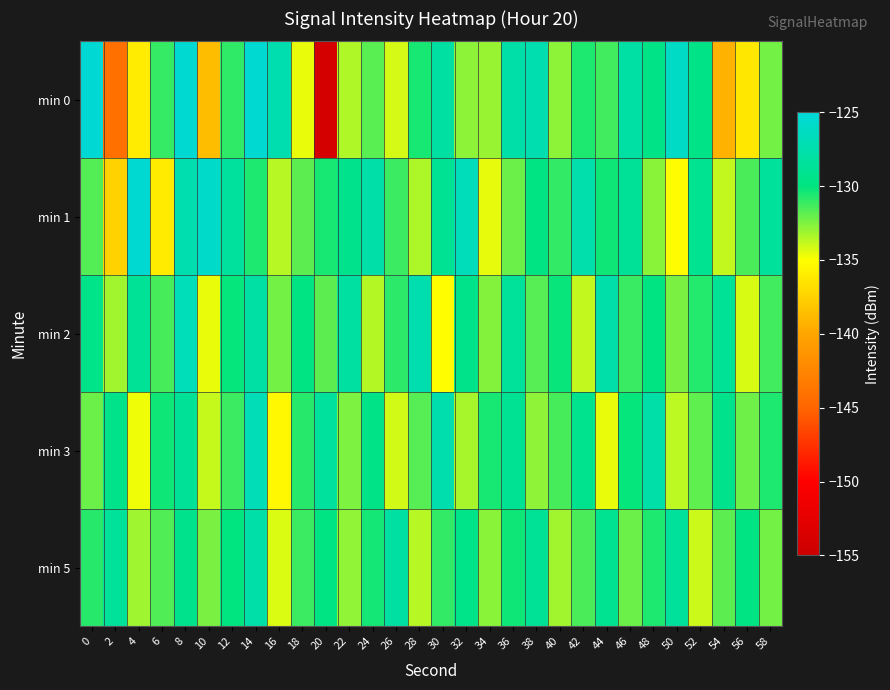

What is the spread (max minus min) of values at 0?

6.8